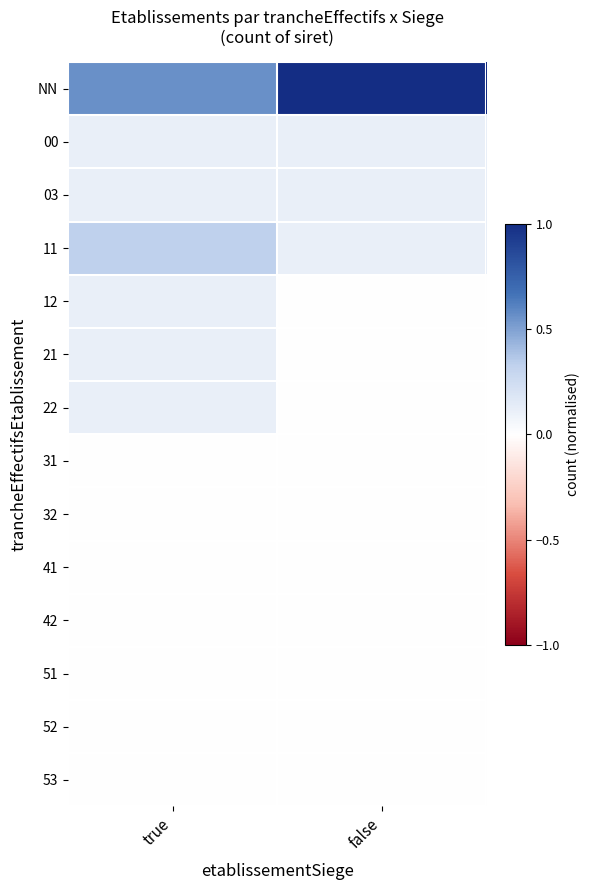

What is the maximum value shown in the chart?

1.0